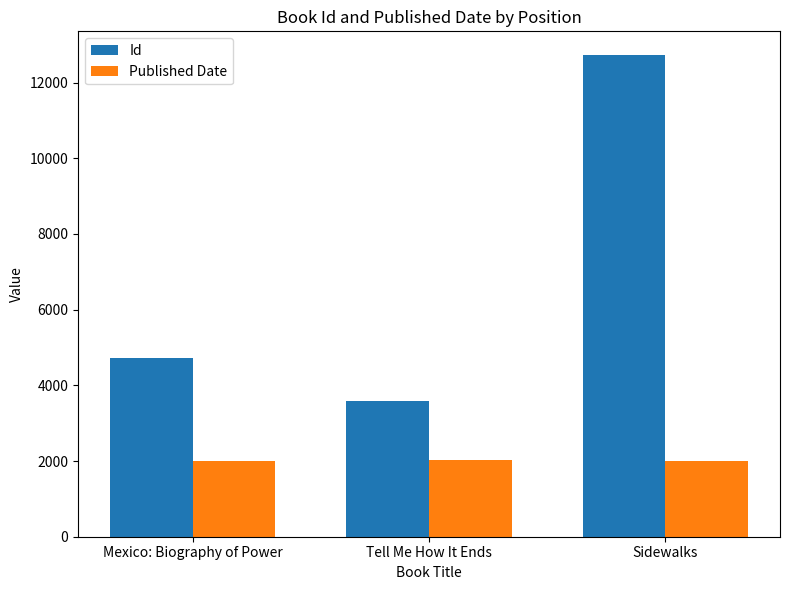

List the series in order of their overall mean, highest first.

Id, Published Date